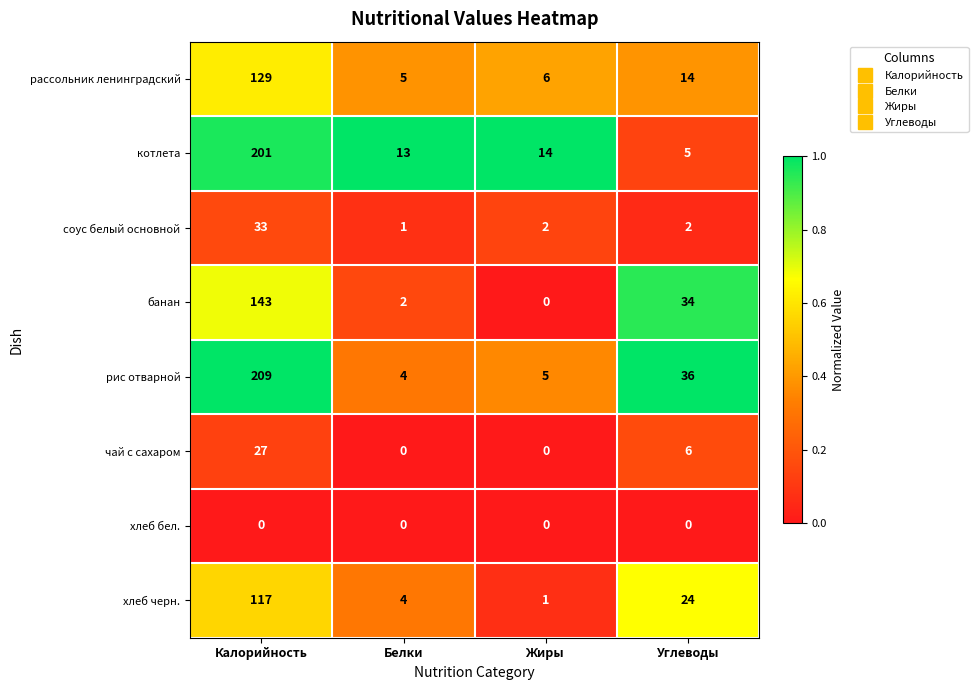

True or false: банан has a value of 34 at Углеводы.

True